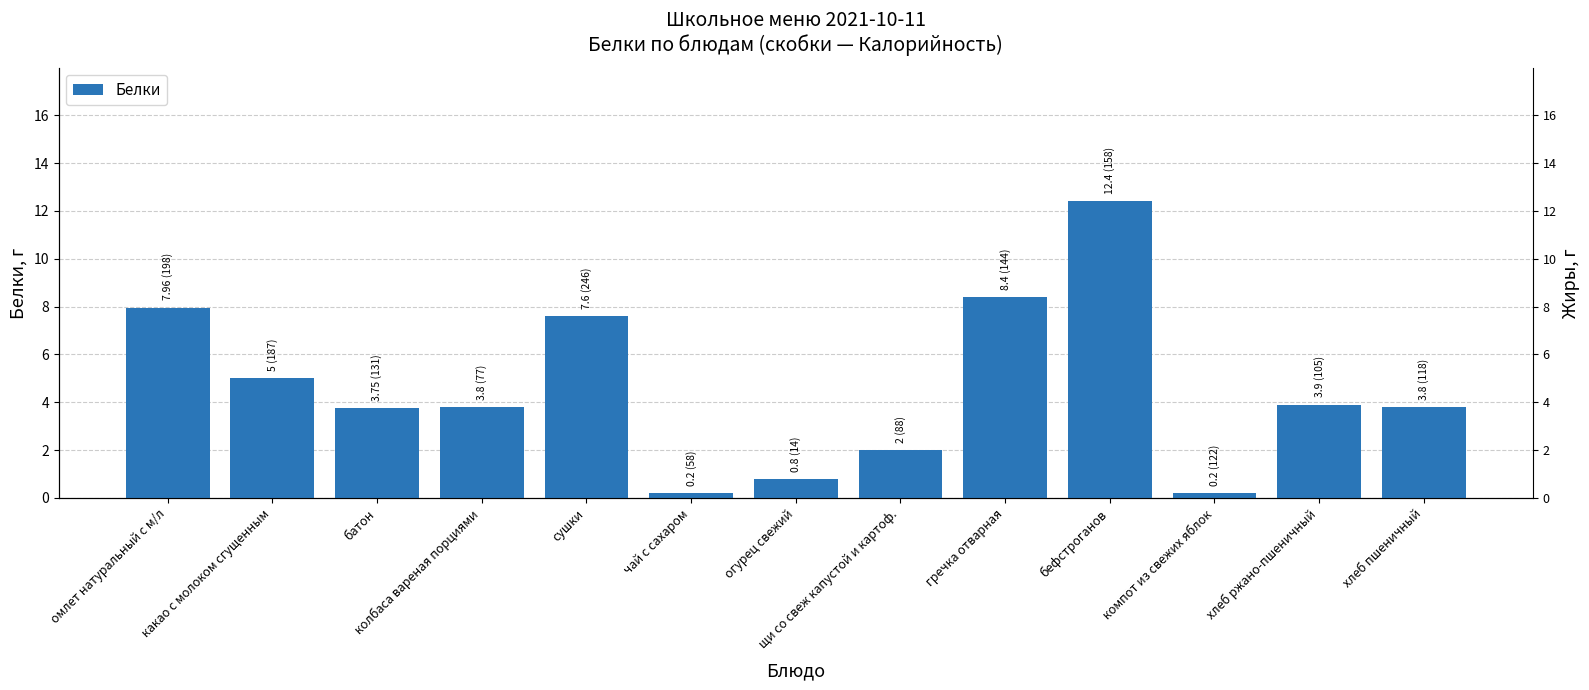

What is the label of the 7th bar from the right?

огурец свежий